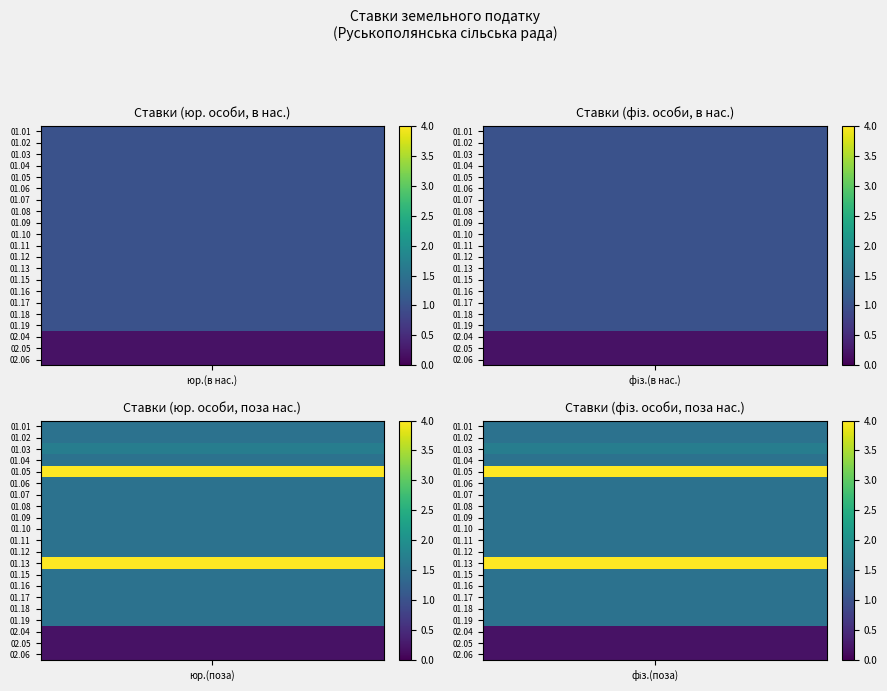

Reading right to left, transcribe all the data shown in this chart.

01.01: 1.5	1.5	1.0	1.0
01.02: 1.5	1.5	1.0	1.0
01.03: 1.7	1.7	1.0	1.0
01.04: 1.5	1.5	1.0	1.0
01.05: 4.0	4.0	1.0	1.0
01.06: 1.5	1.5	1.0	1.0
01.07: 1.5	1.5	1.0	1.0
01.08: 1.5	1.5	1.0	1.0
01.09: 1.5	1.5	1.0	1.0
01.10: 1.5	1.5	1.0	1.0
01.11: 1.5	1.5	1.0	1.0
01.12: 1.5	1.5	1.0	1.0
01.13: 4.0	4.0	1.0	1.0
01.15: 1.5	1.5	1.0	1.0
01.16: 1.5	1.5	1.0	1.0
01.17: 1.5	1.5	1.0	1.0
01.18: 1.5	1.5	1.0	1.0
01.19: 1.5	1.5	1.0	1.0
02.04: 0.2	0.2	0.2	0.2
02.05: 0.2	0.2	0.2	0.2
02.06: 0.2	0.2	0.2	0.2